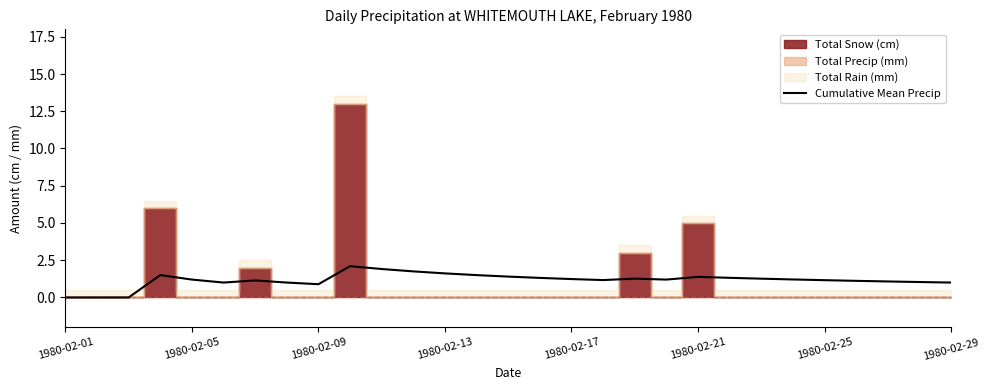

What is the highest value of the Cumulative Mean Precip series?

2.1